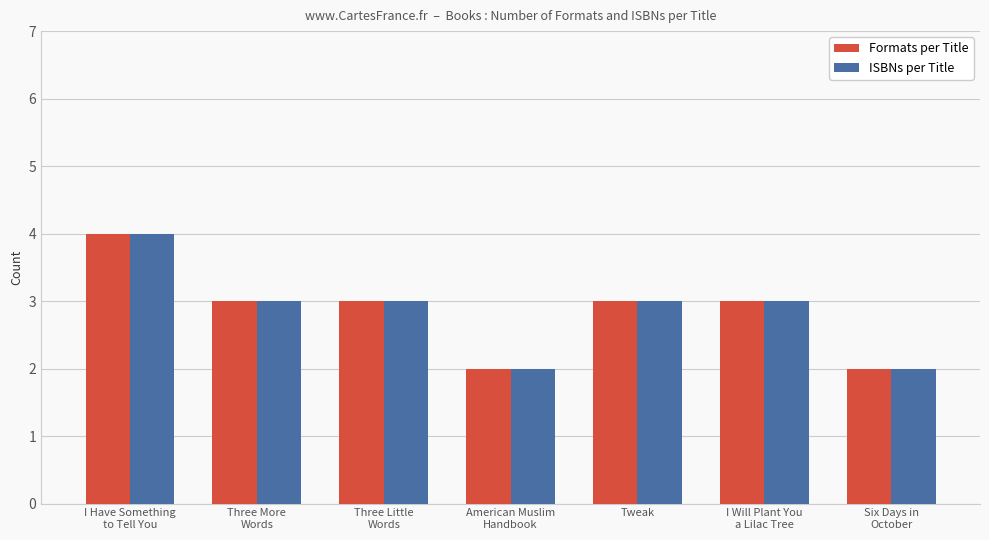

What is the average value of the ISBNs per Title series?

3